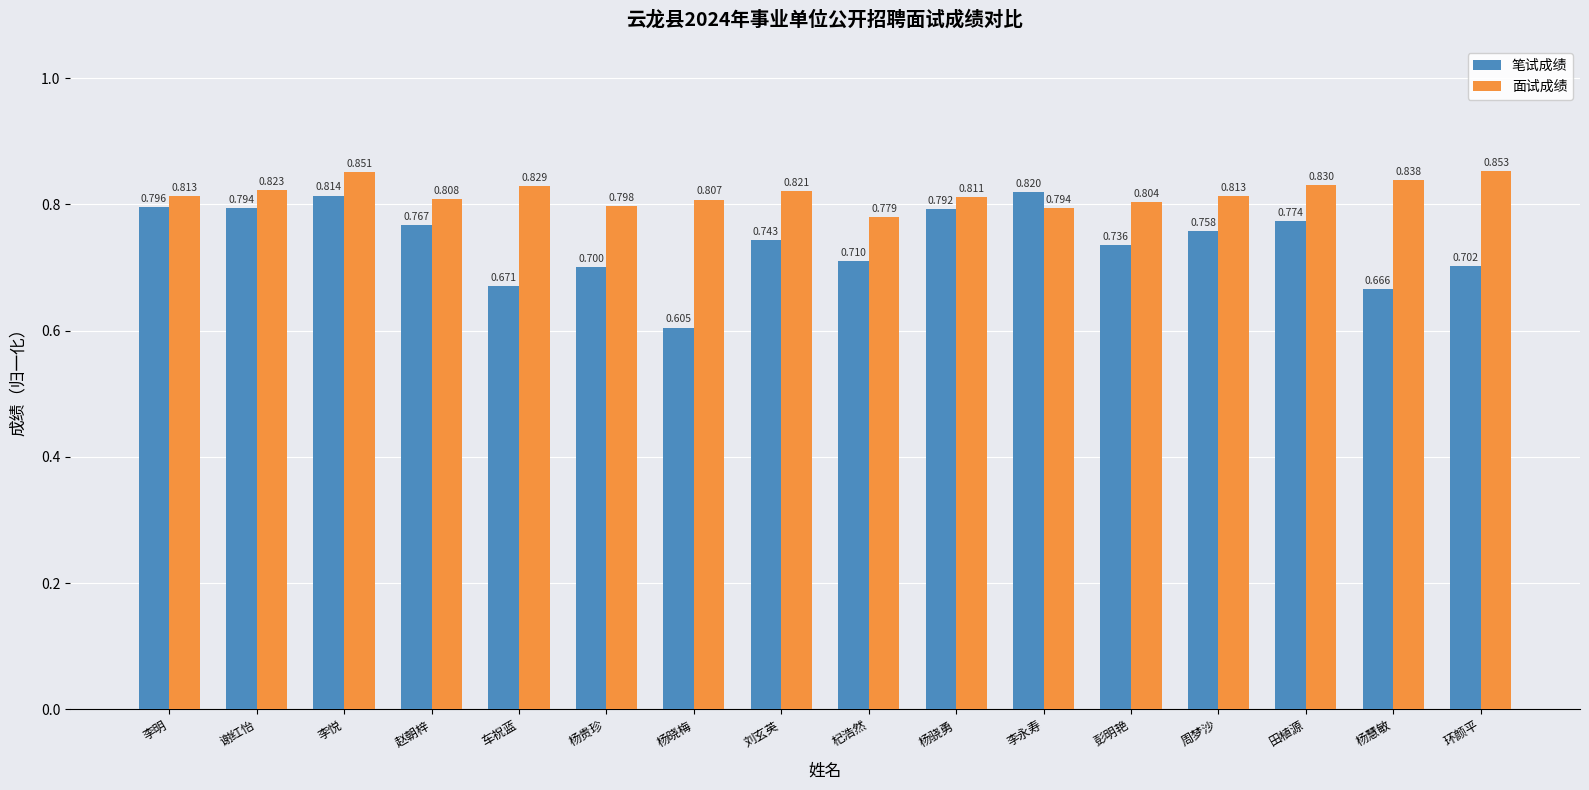

Is the value of 面试成绩 at 杞浩然 greater than the value of 笔试成绩 at 周梦沙?

Yes